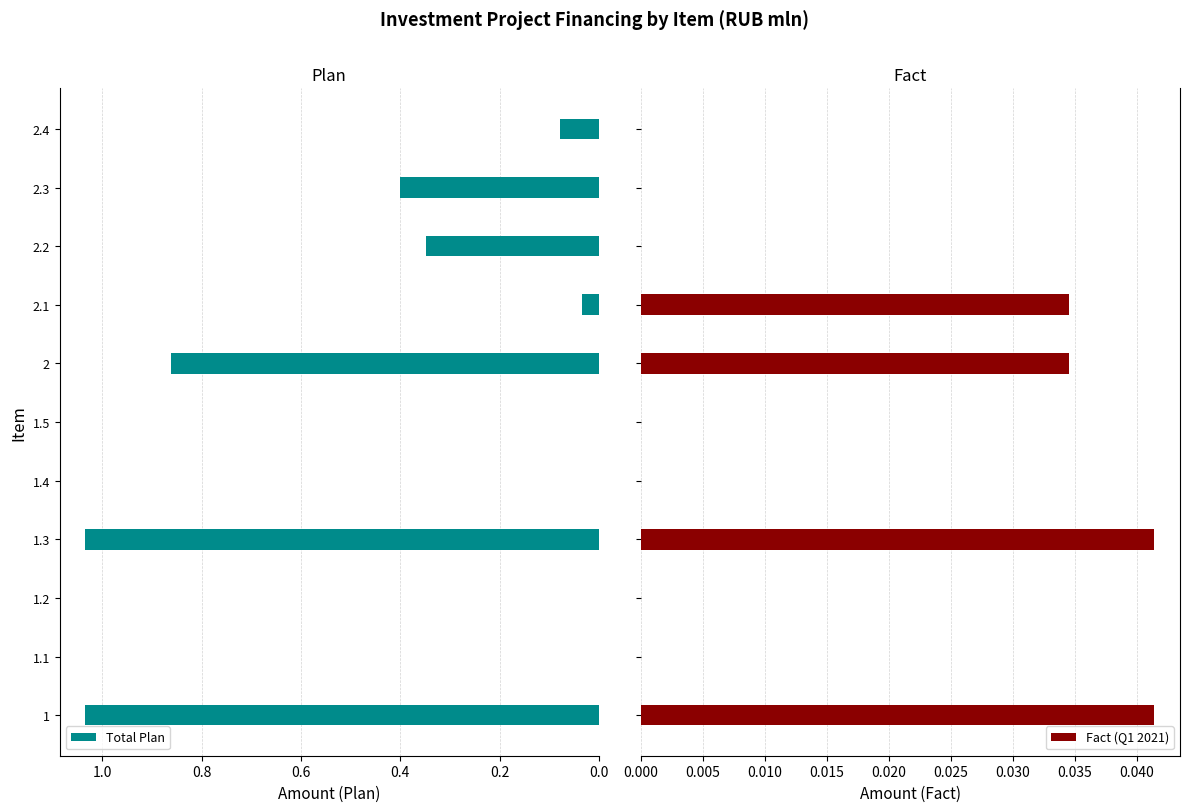

What is the sum of all Total Plan values?

3.8